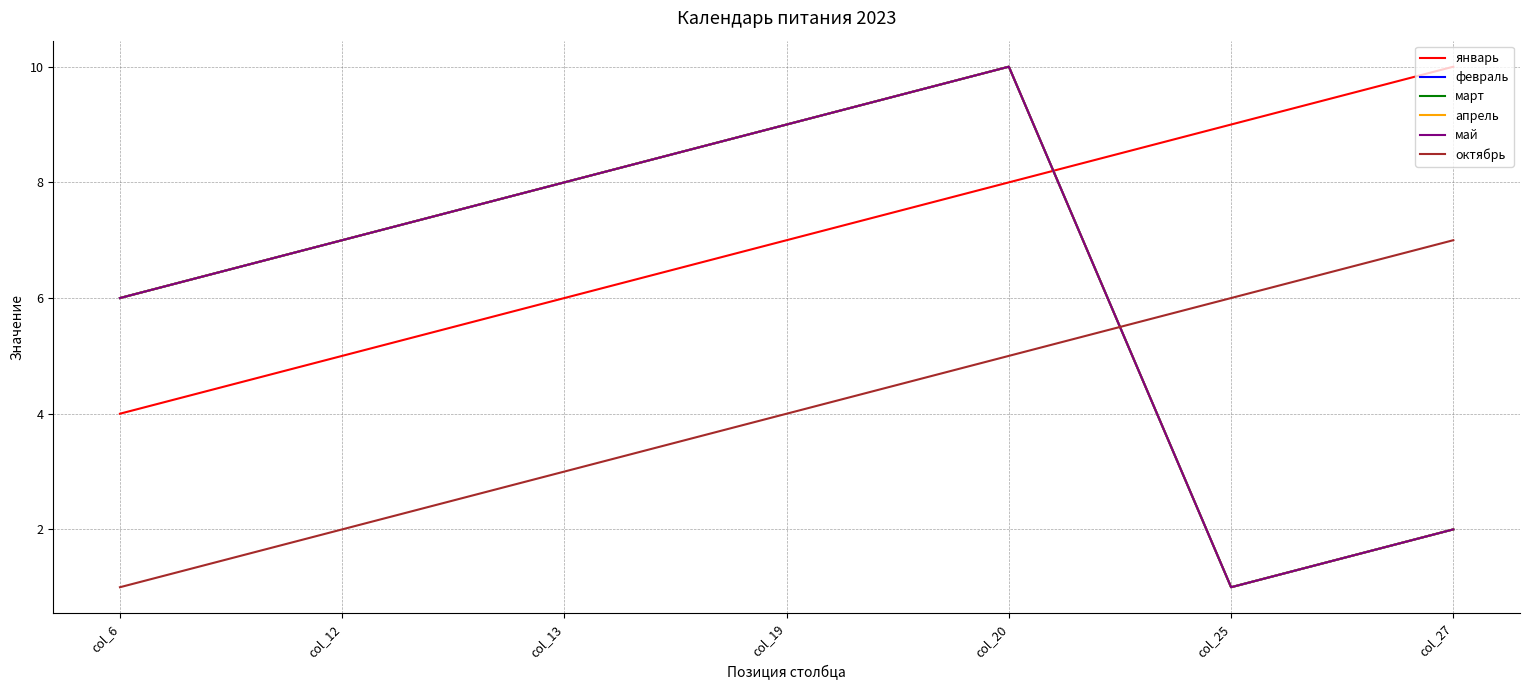

Is it true that май equals 2 at col_25?

False